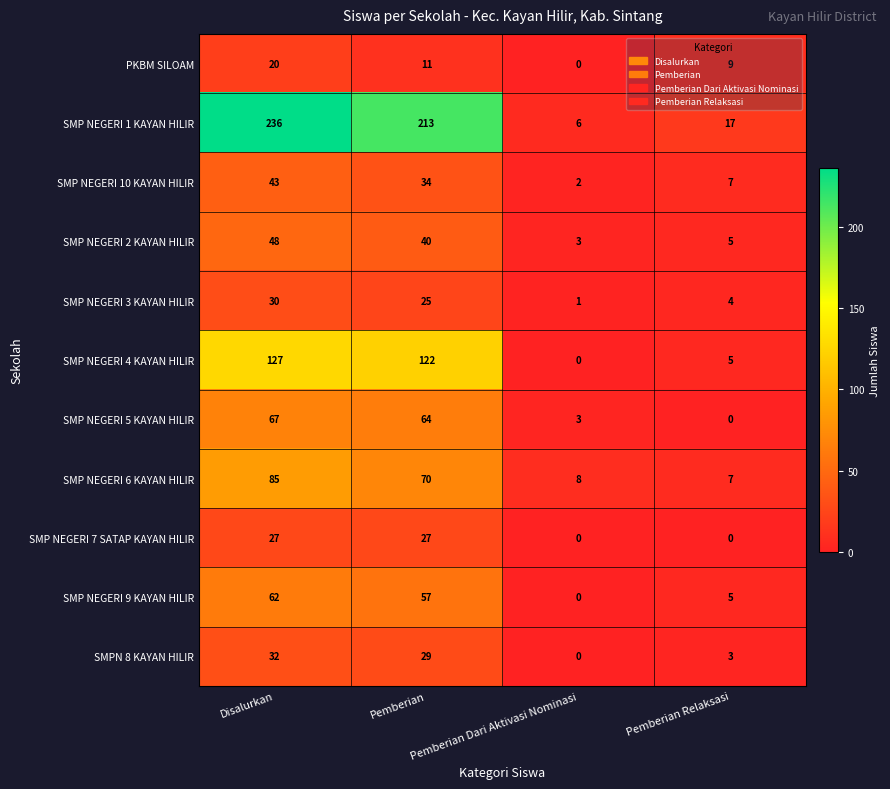

At which category is the sum across all series the highest?

Disalurkan